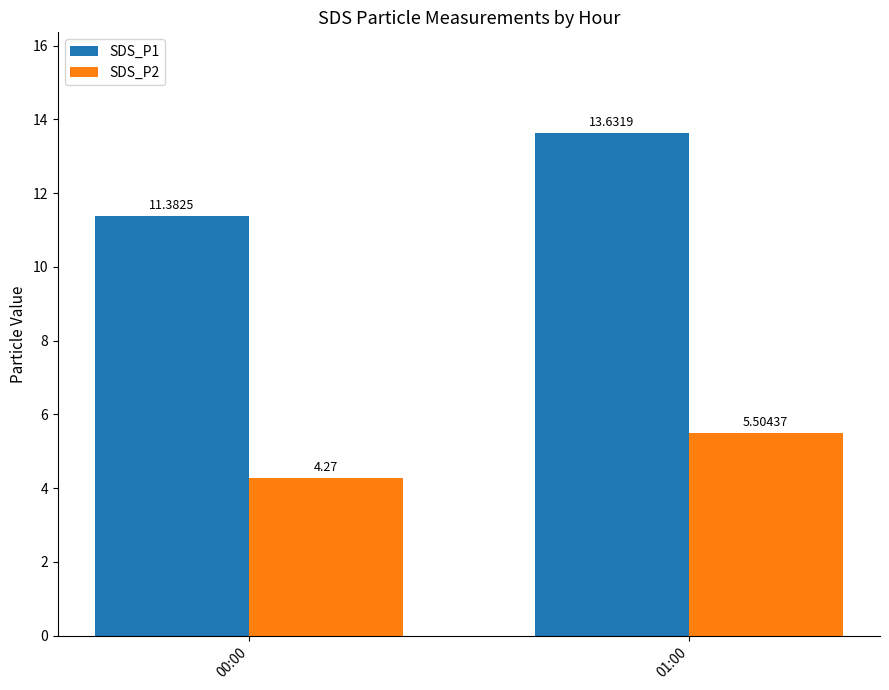

What is the difference between the highest and lowest values at 01:00?

8.1